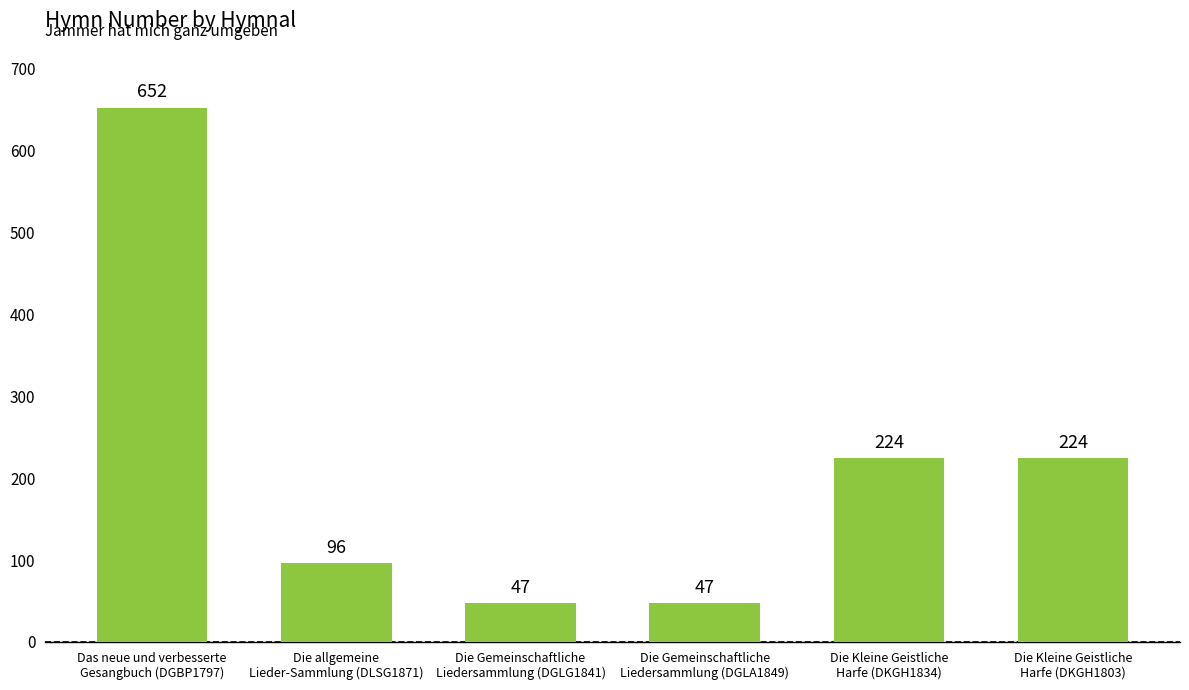

Reading right to left, transcribe all the data shown in this chart.

Die Kleine Geistliche
Harfe (DKGH1803)=224	Die Kleine Geistliche
Harfe (DKGH1834)=224	Die Gemeinschaftliche
Liedersammlung (DGLA1849)=47	Die Gemeinschaftliche
Liedersammlung (DGLG1841)=47	Die allgemeine
Lieder-Sammlung (DLSG1871)=96	Das neue und verbesserte
Gesangbuch (DGBP1797)=652